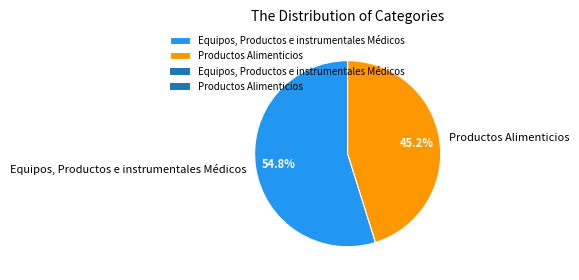

Combined, what portion of the pie is Productos Alimenticios and Equipos, Productos e instrumentales Médicos?

100.0%